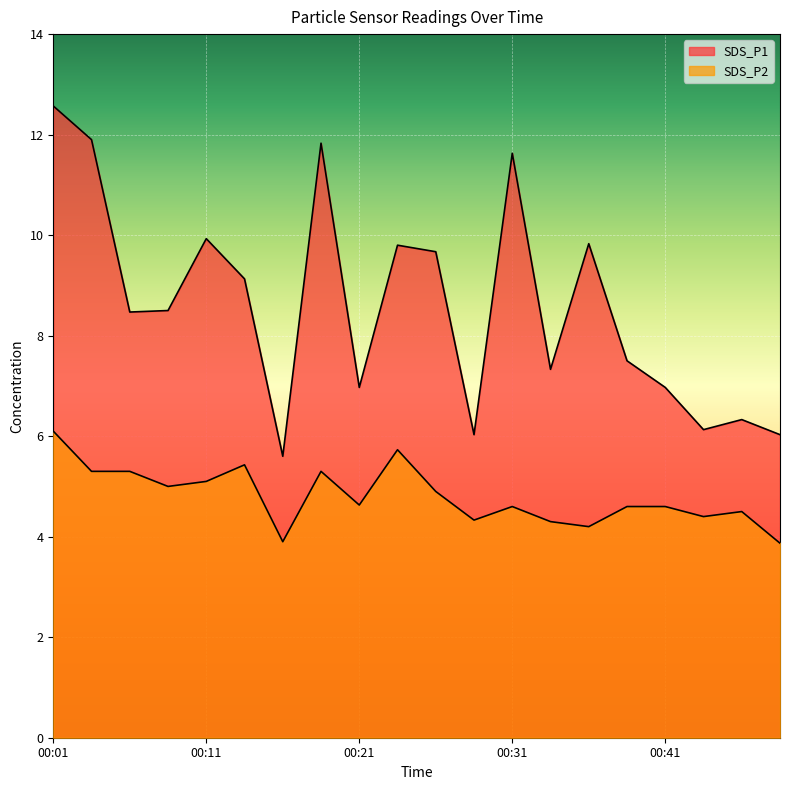

True or false: SDS_P2 and SDS_P1 cross at least once.

False